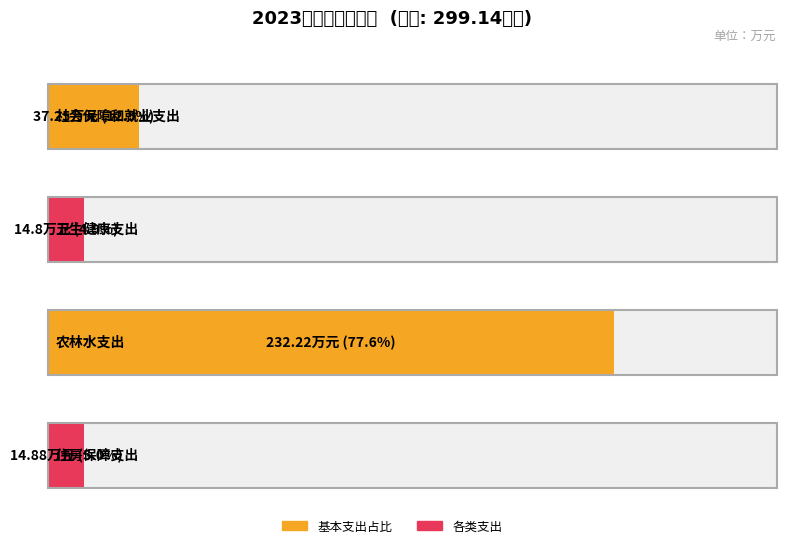

How many categories are shown in the chart?

4